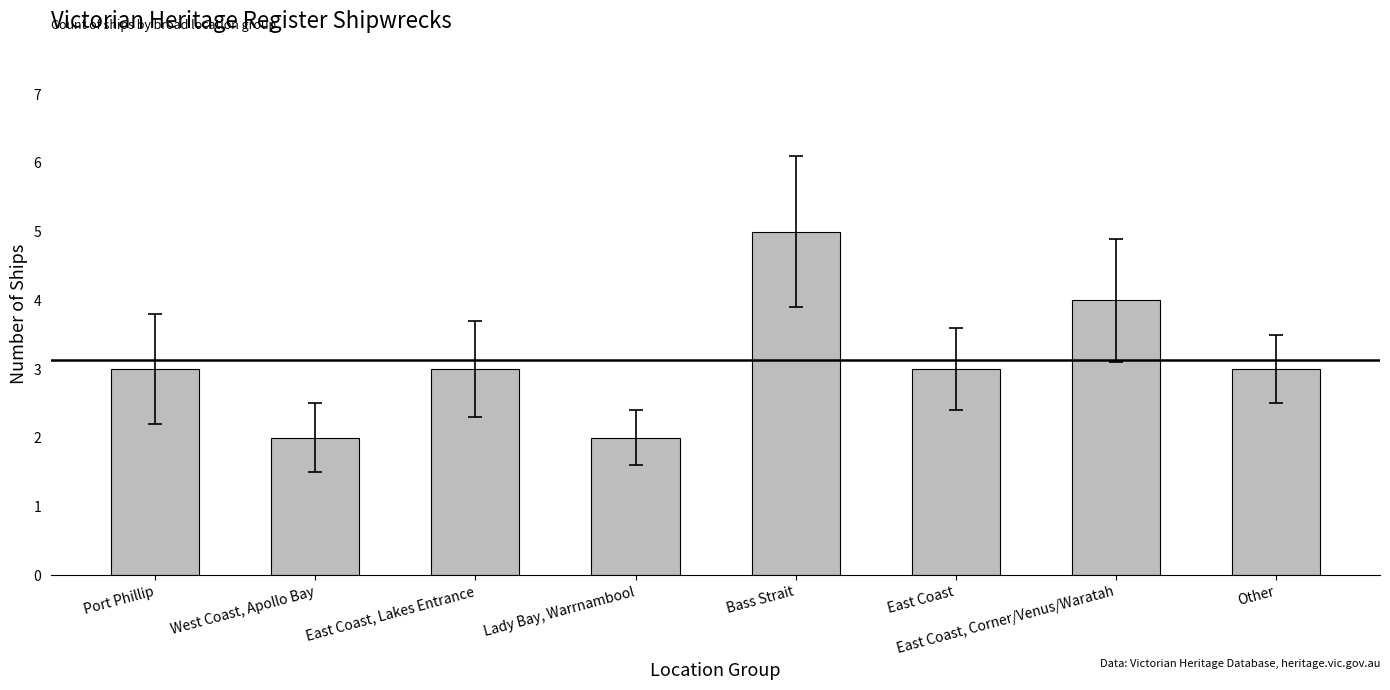

What position from the left is East Coast?

6